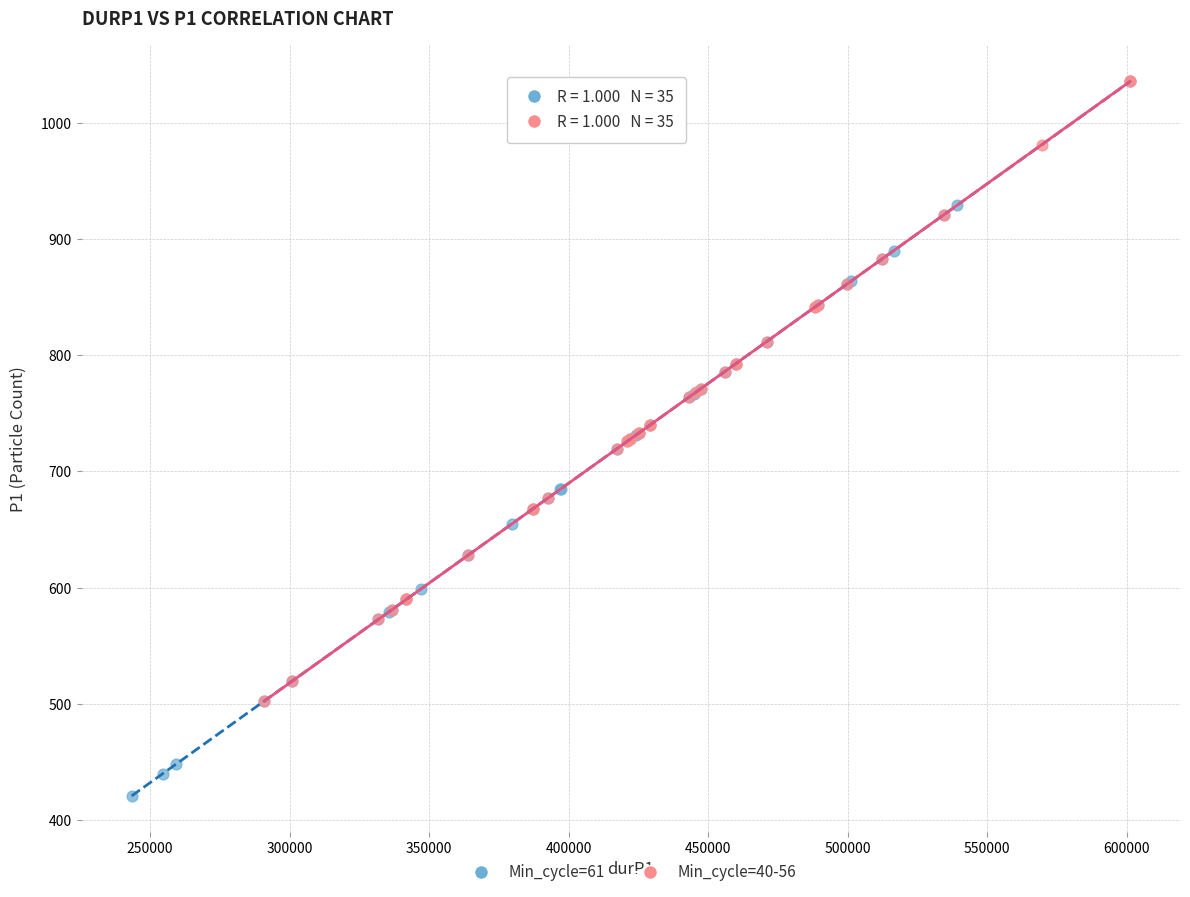

What are all the series names shown in the legend?

Min_cycle=61, Min_cycle=40-56